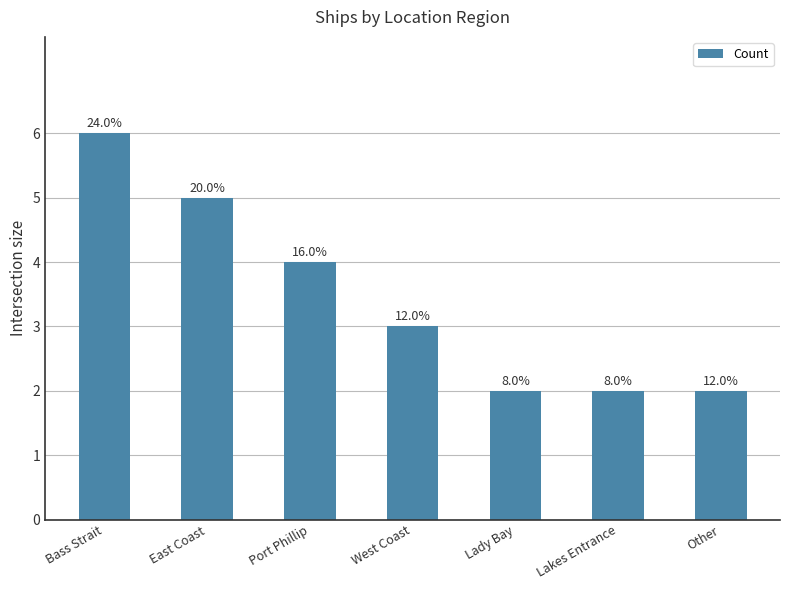

Does the chart contain any negative values?

No